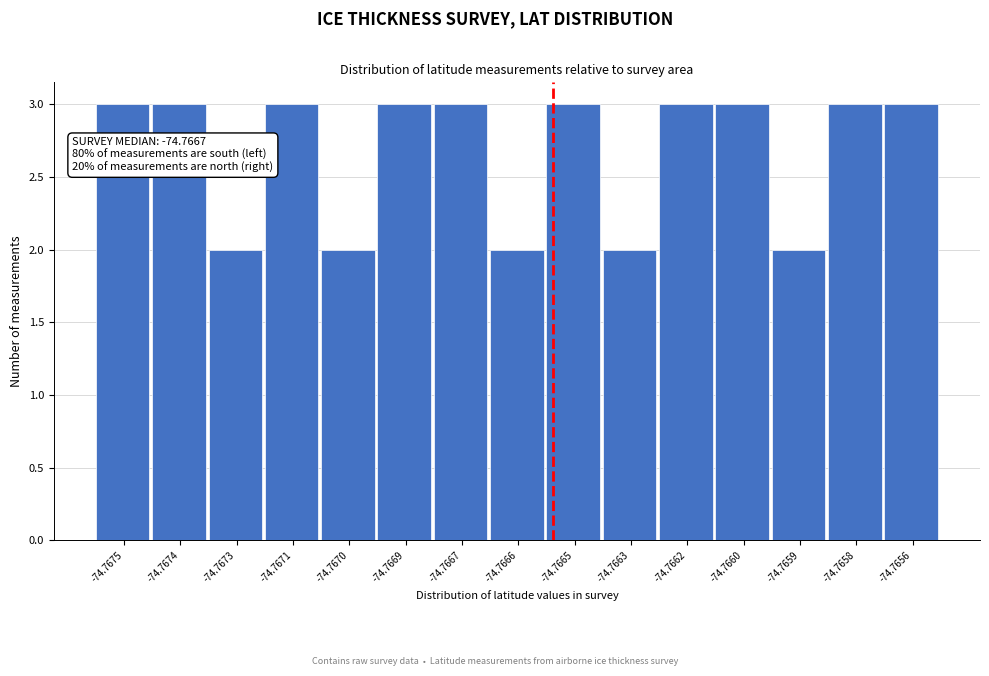

Reading left to right, transcribe all the data shown in this chart.

-74.7675=3	-74.7674=3	-74.7673=2	-74.7671=3	-74.7670=2	-74.7669=3	-74.7667=3	-74.7666=2	-74.7665=3	-74.7663=2	-74.7662=3	-74.7660=3	-74.7659=2	-74.7658=3	-74.7656=3